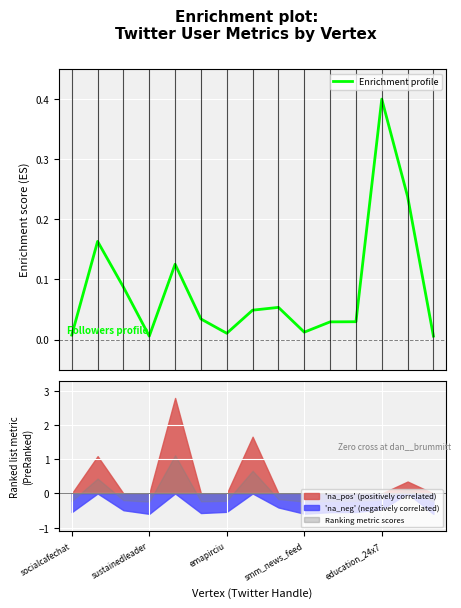

True or false: 'na_neg' (negatively correlated) and Ranking metric scores cross at least once.

False